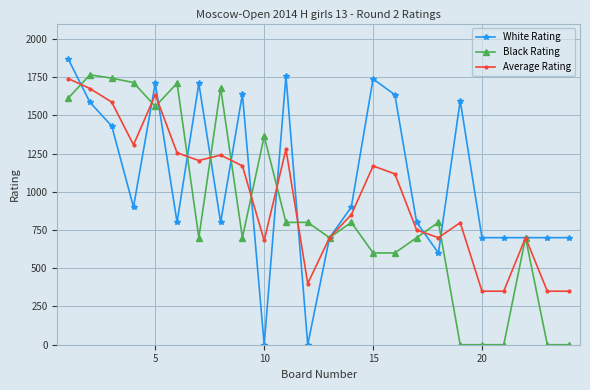

True or false: Black Rating and White Rating cross at least once.

True